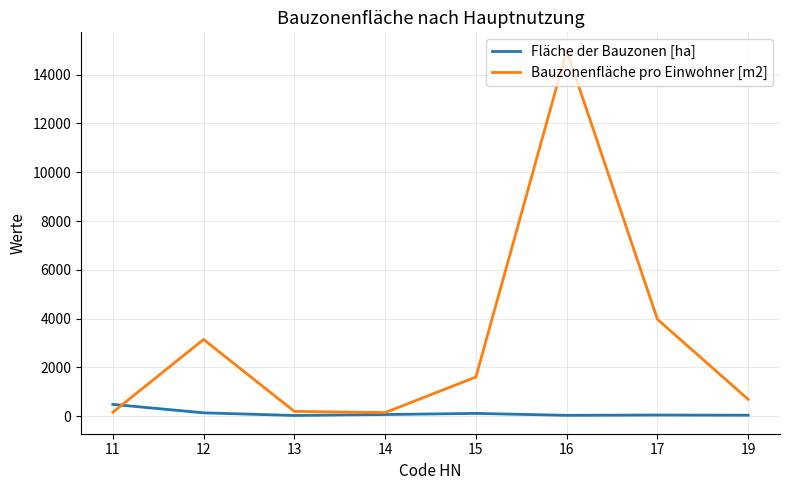

What is the average value of the Bauzonenfläche pro Einwohner [m2] series?

3114.4